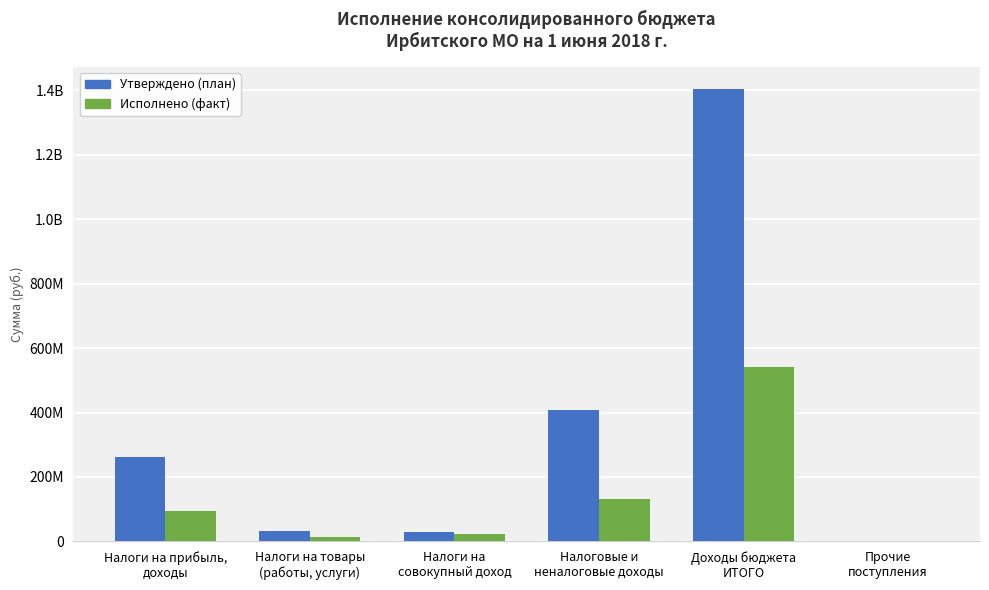

What is the average value of the Утверждено (план) series?

355327562.6